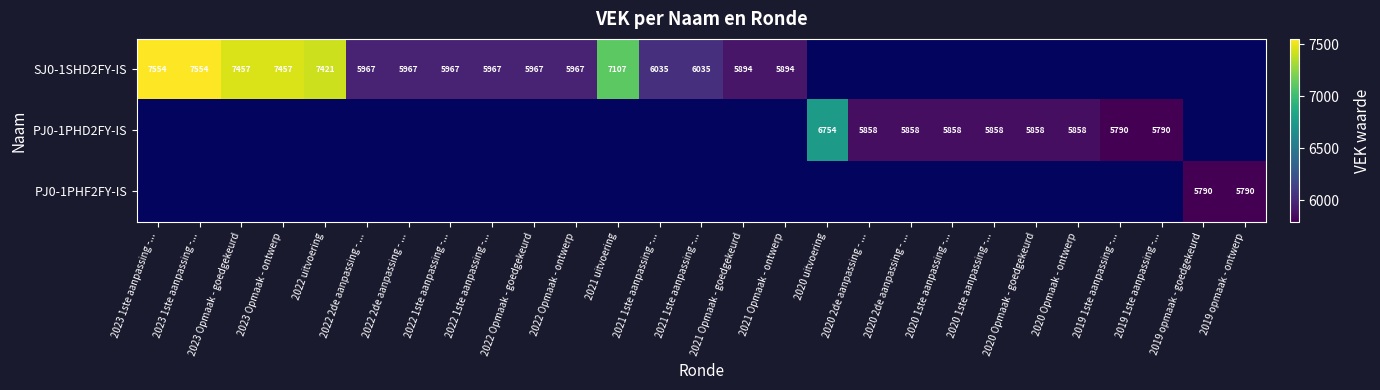

How many data points does each series have?

27